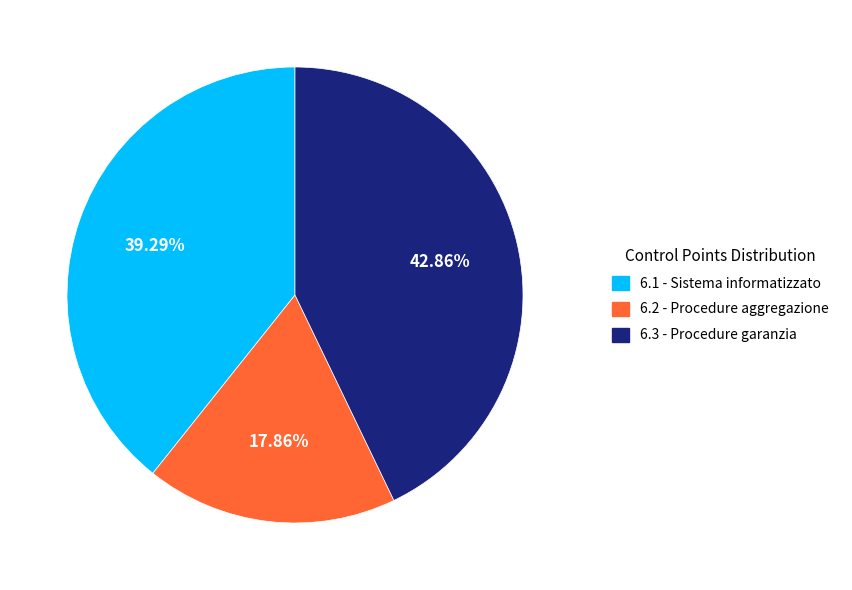

To the nearest percent, what portion does 6.3 represent?

43%